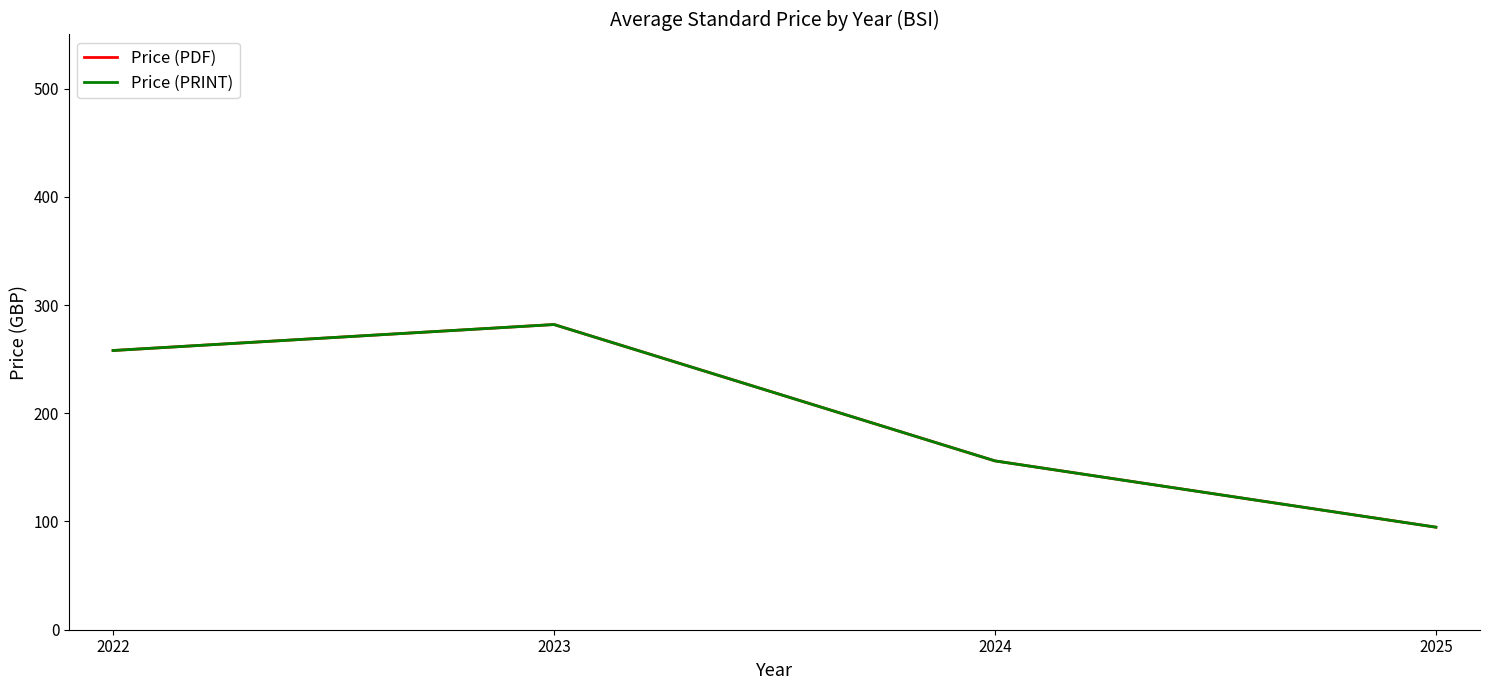

Which series has the largest total across all categories?

Price (PDF)